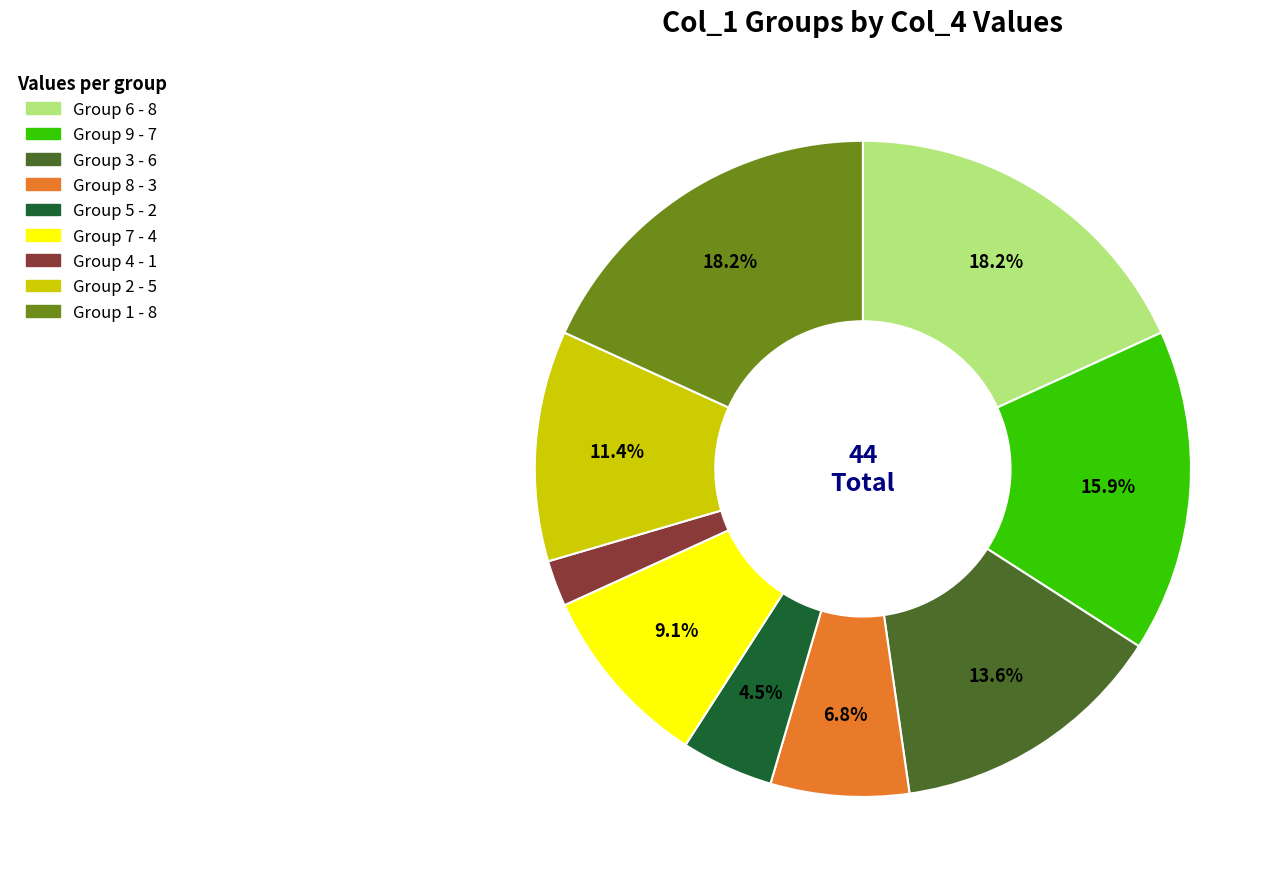

Is there a majority slice in this chart?

No